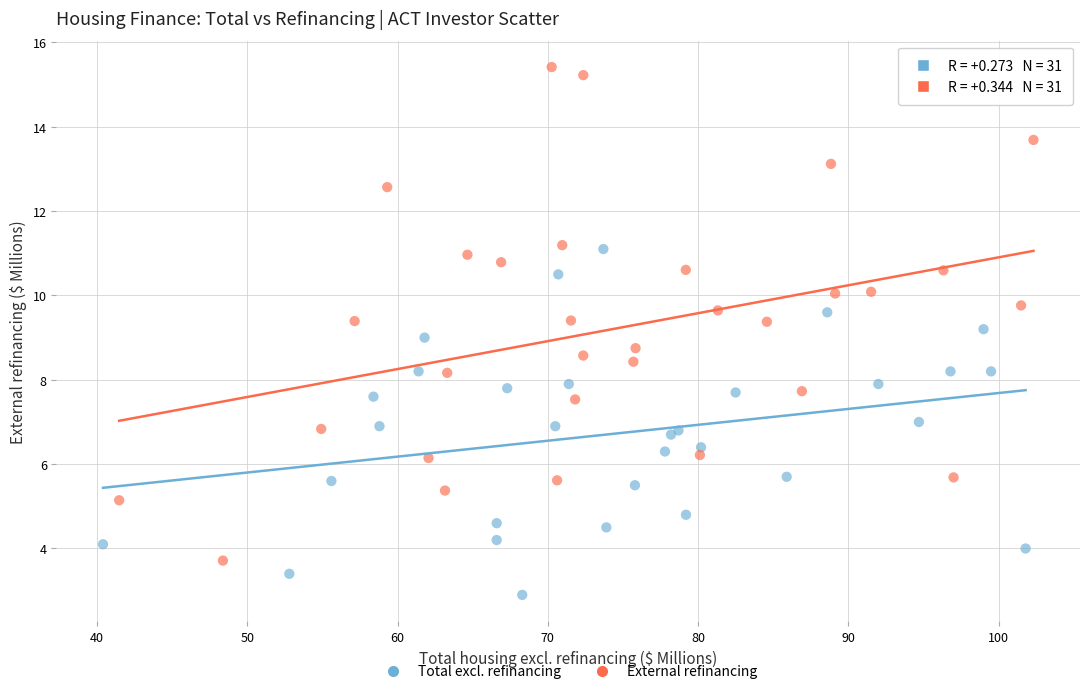

Which series reaches the minimum Y coordinate?

Total excl. refinancing